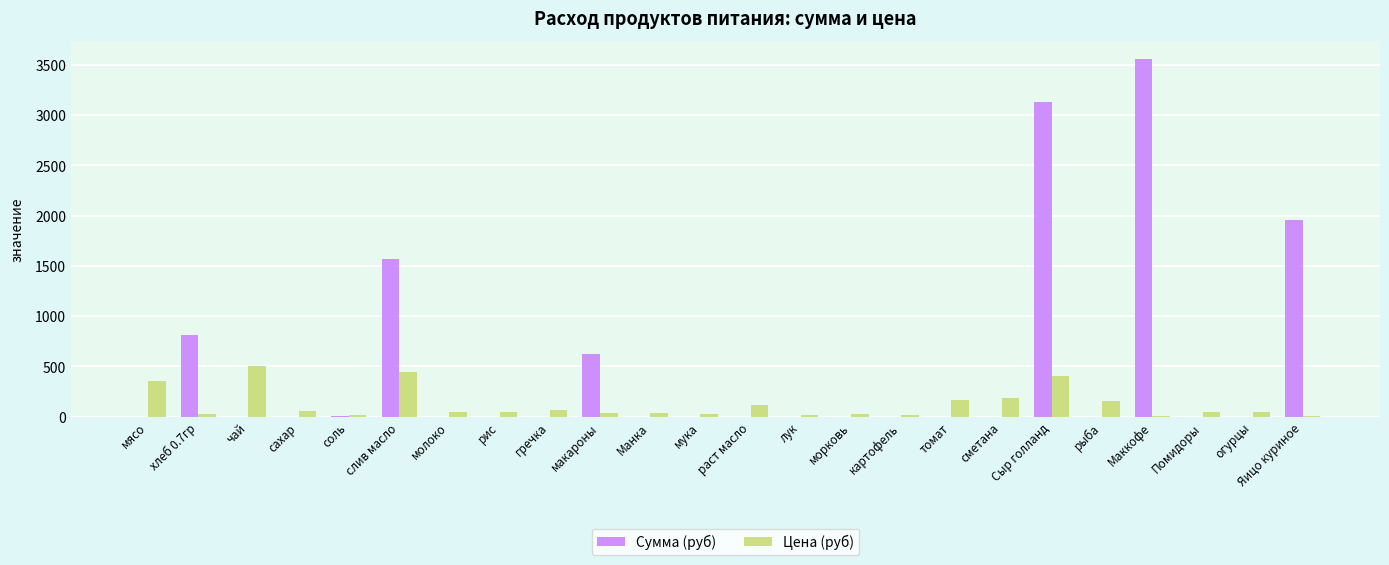

What is the total value across all series at огурцы?

45.0